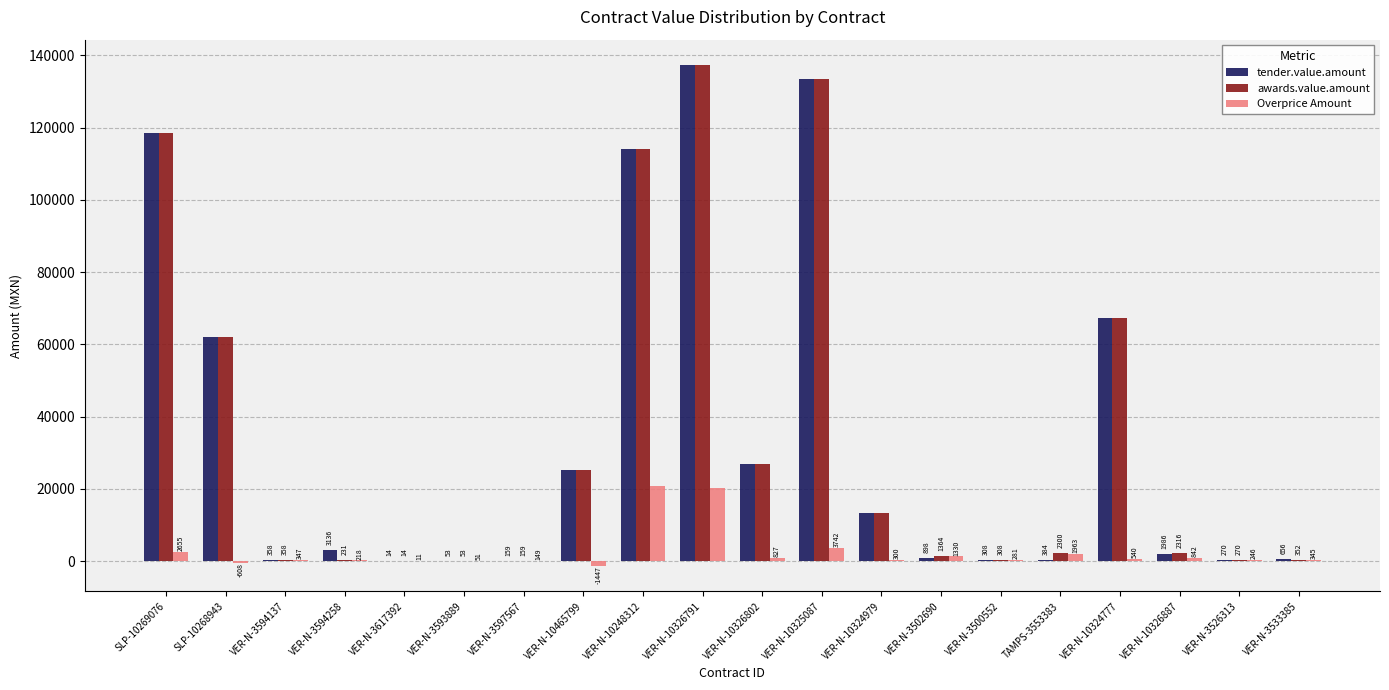

At which category is the sum across all series the highest?

VER-N-10326791